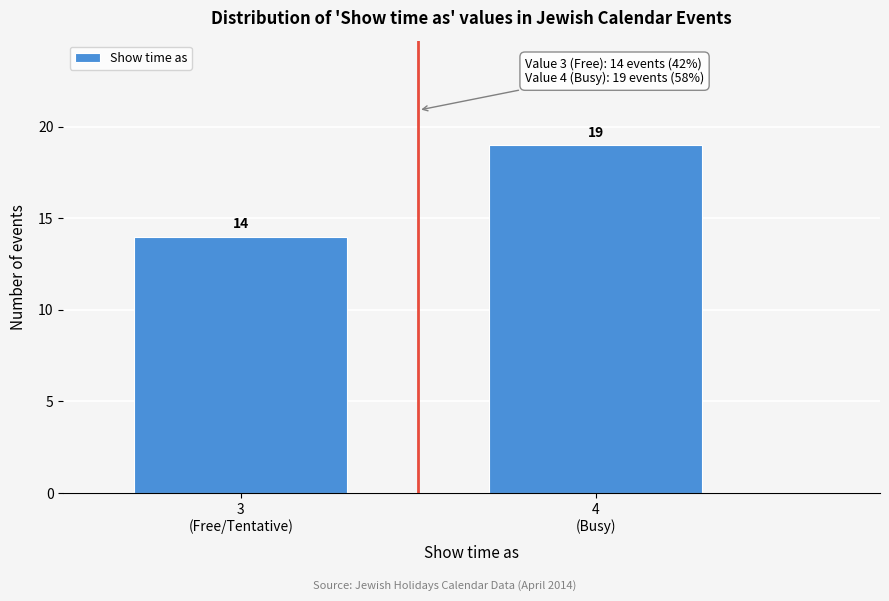

Reading left to right, what are all the values shown in this chart?

14	19